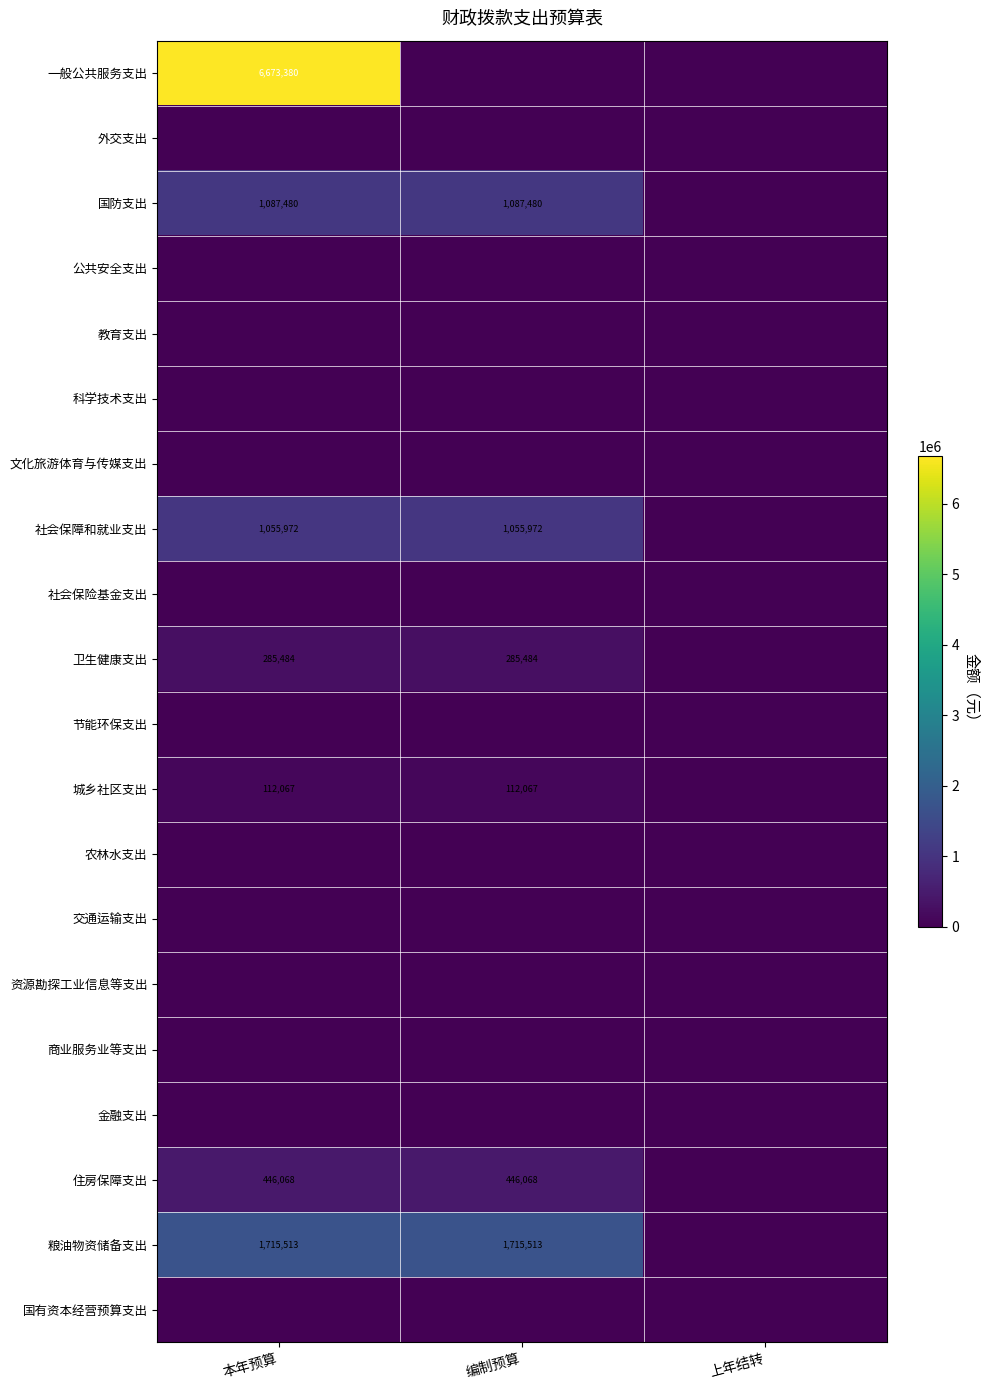

Is it true that 一般公共服务支出 equals 3395036.9 at 编制预算?

False